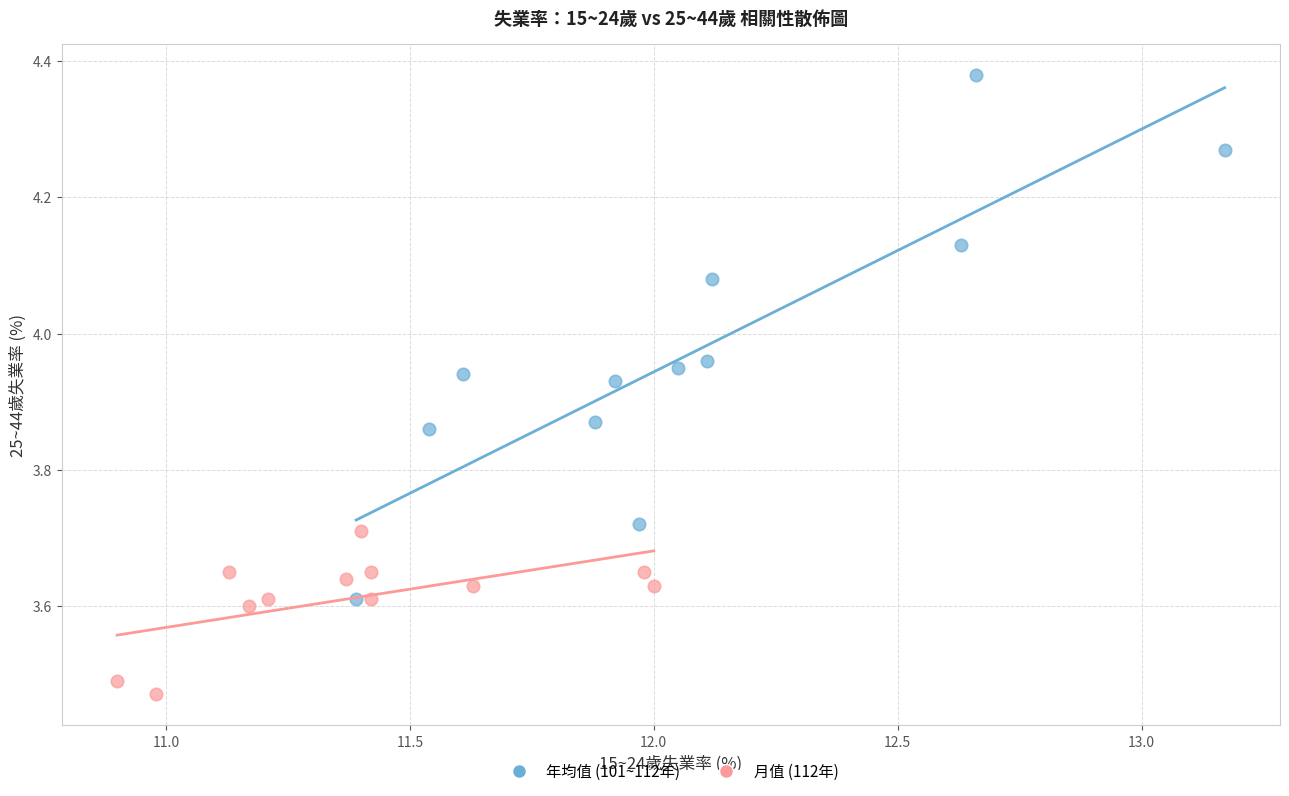

What are all the series names shown in the legend?

年均值 (101~112年), 月值 (112年)